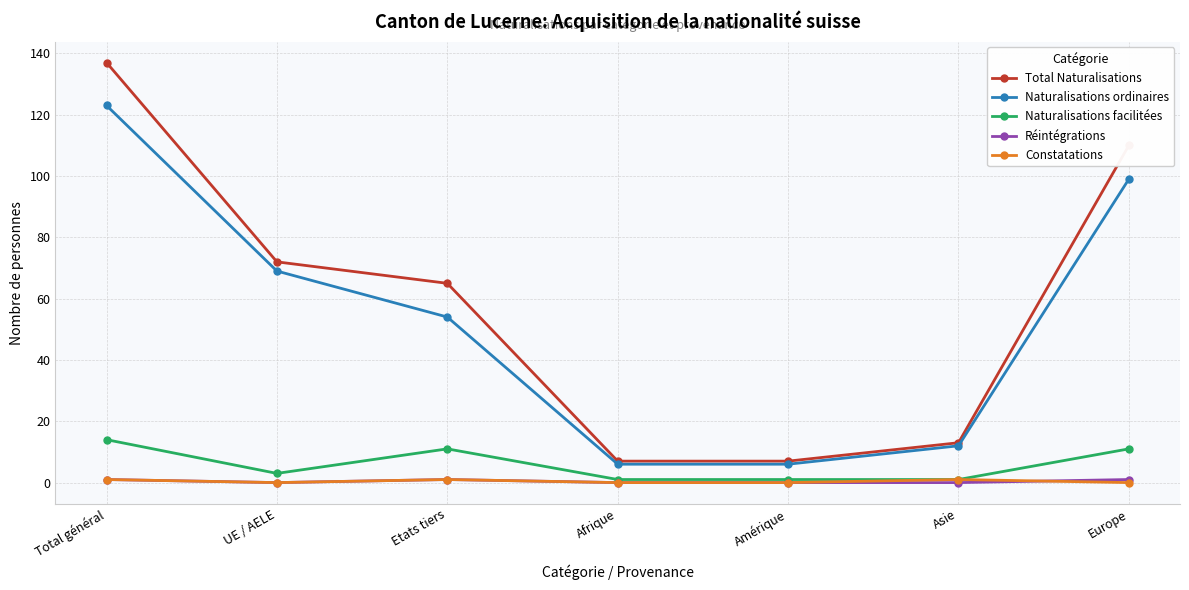

At how many categories does at least one series exceed 43?

4